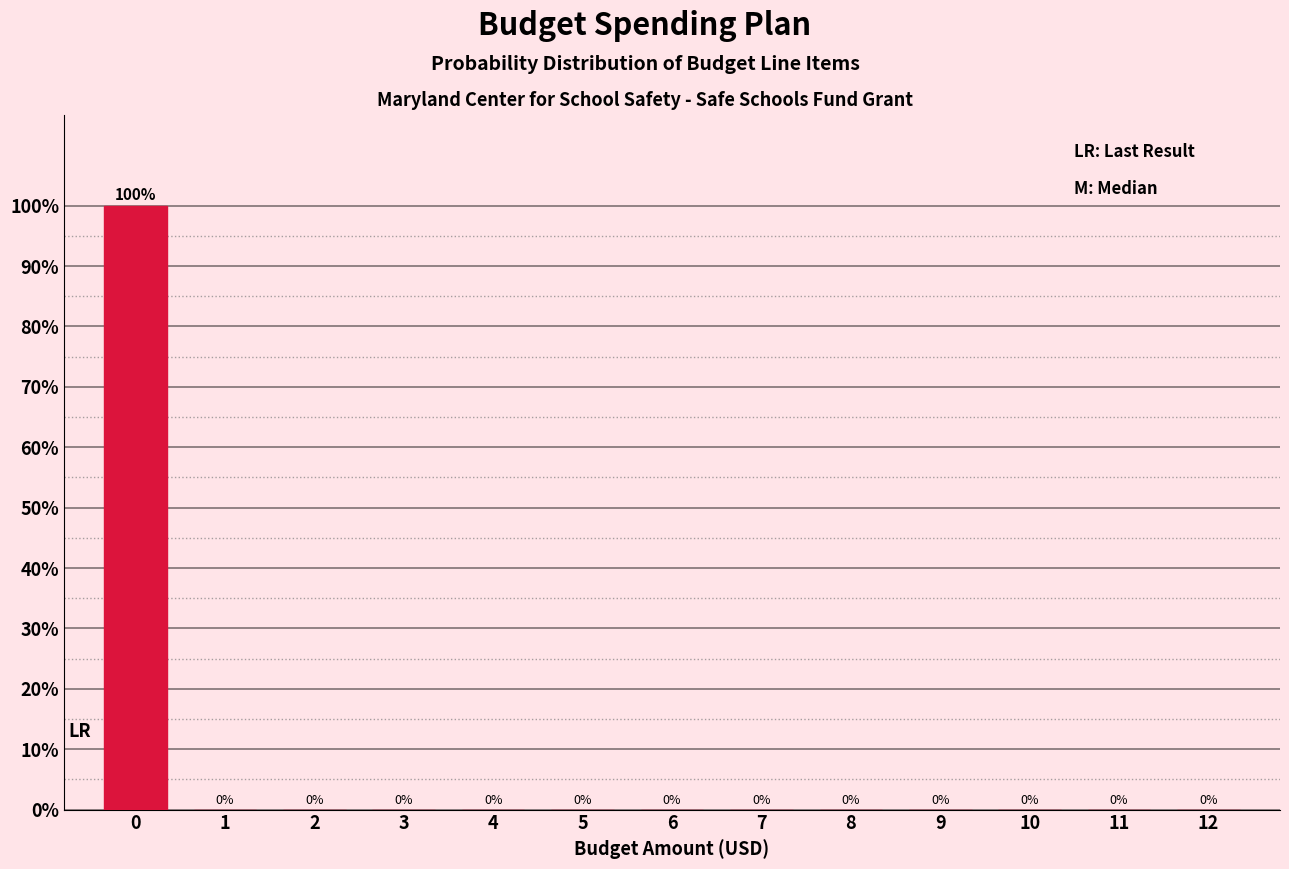

Reading left to right, transcribe all the data shown in this chart.

0=100	1=0	2=0	3=0	4=0	5=0	6=0	7=0	8=0	9=0	10=0	11=0	12=0